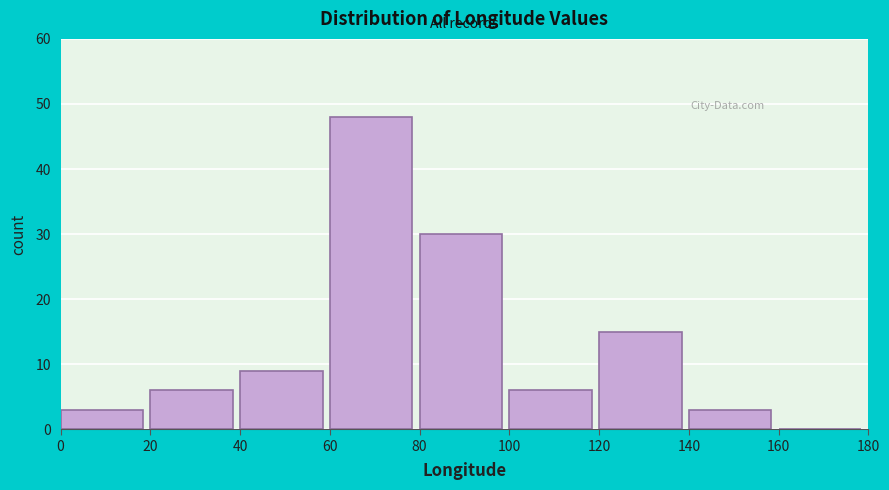

Over which range of the x-axis is the bar tallest?

60 to 80